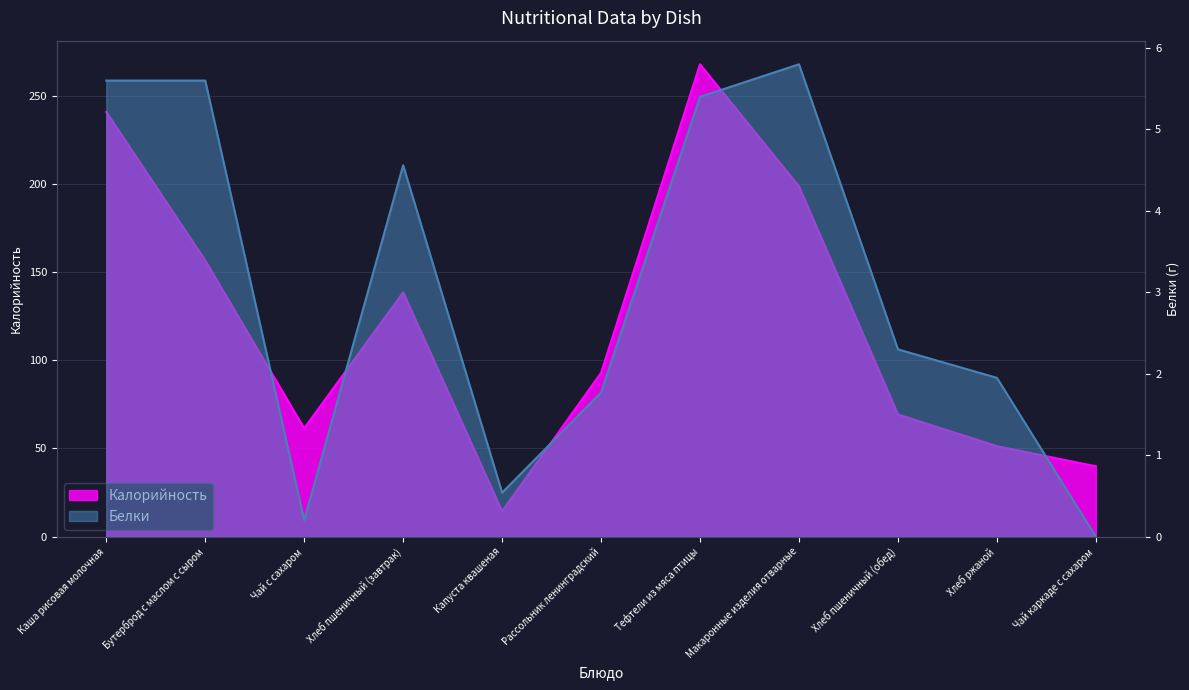

Reading left to right, list all the values displayed in this chart.

Калорийность: 240.8	156.6	61.4	138.5	14.4	92.9	267.8	198.6	69.3	51.3	39.9
Белки: 5.6	5.6	0.2	4.6	0.5	1.8	5.4	5.8	2.3	1.9	0.0